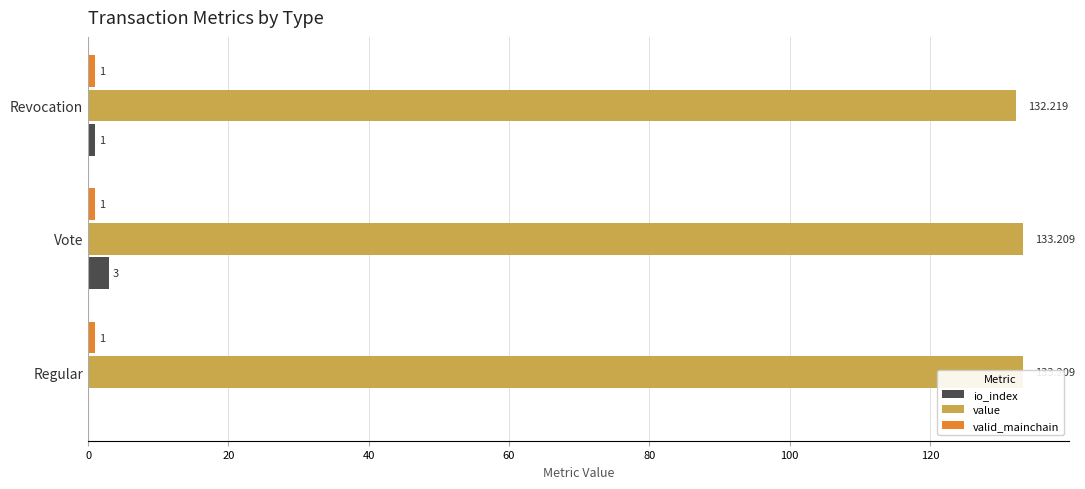

Which has a higher value, Vote or Regular?

Vote